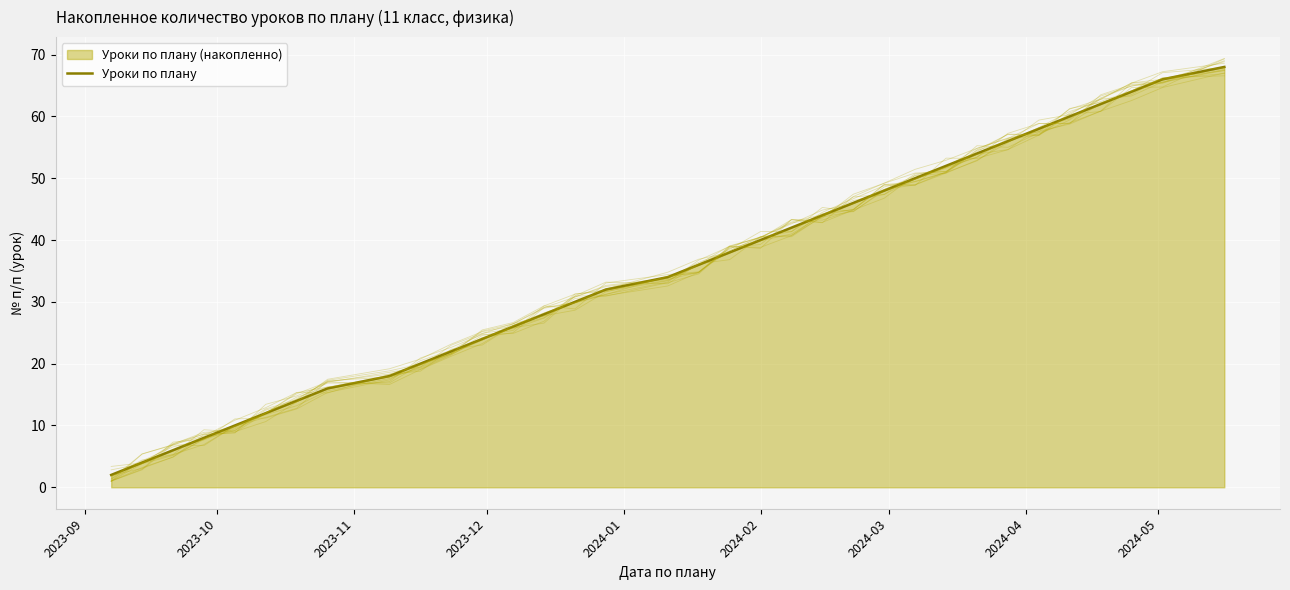

What is the difference between the second highest and minimum values?

64